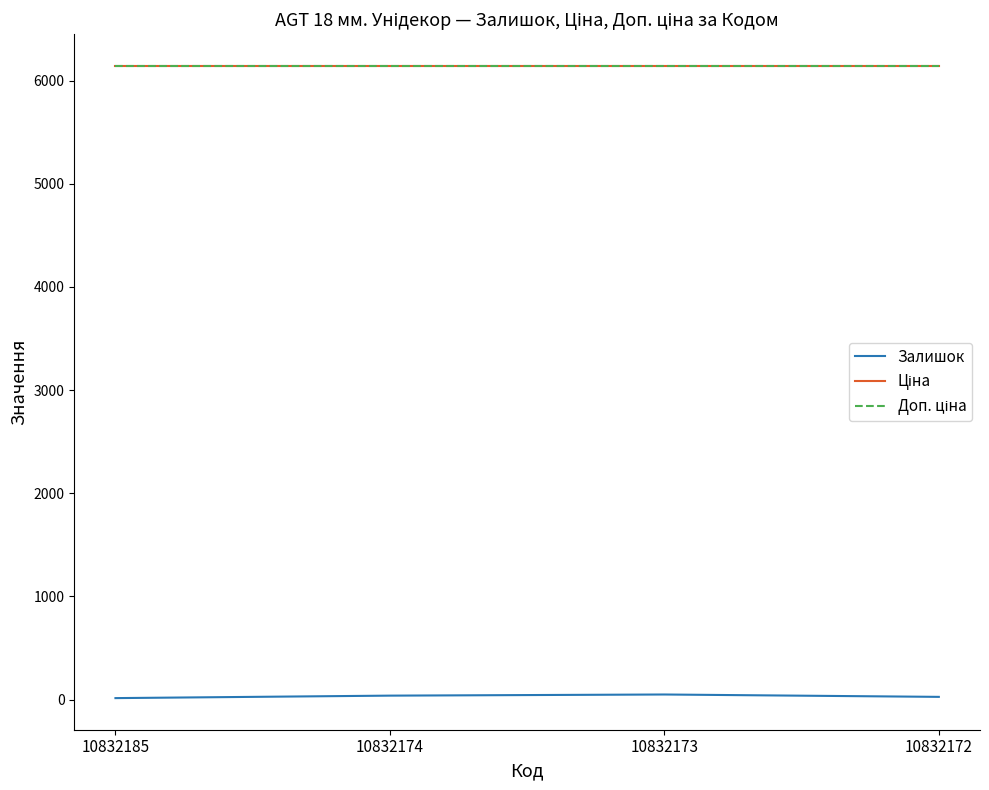

Which series changed the most between 10832185 and 10832173?

Залишок